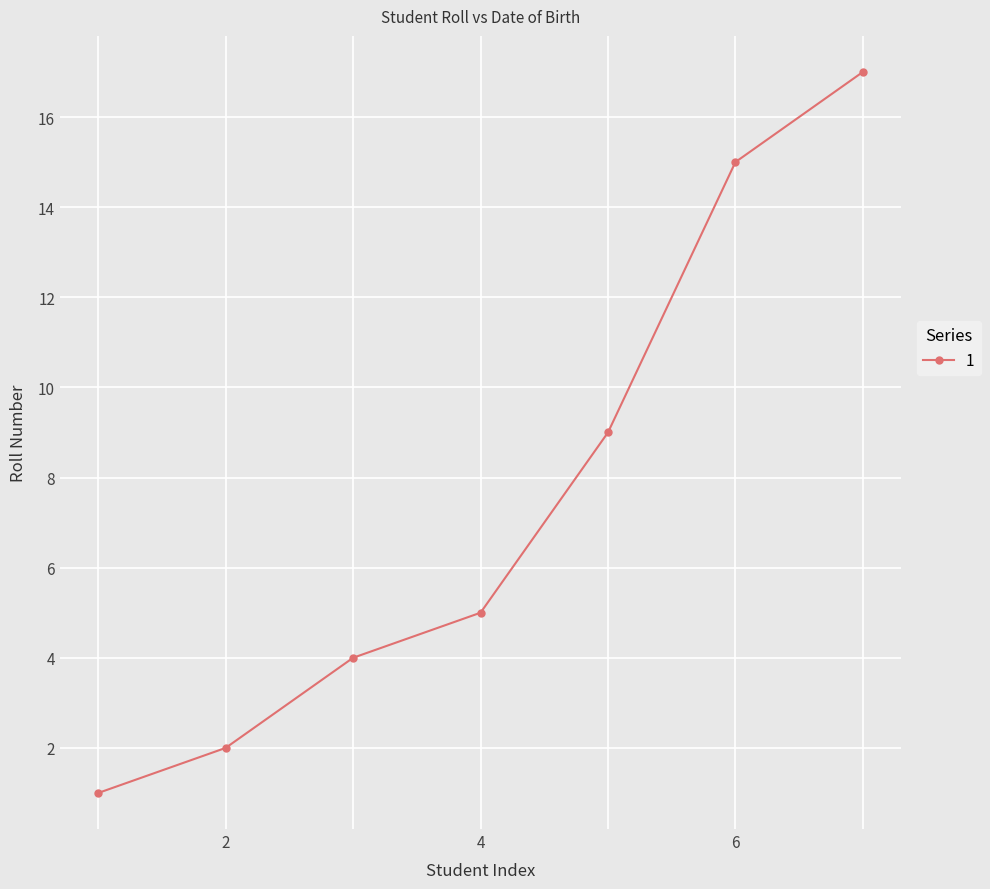

What is the average value?

8